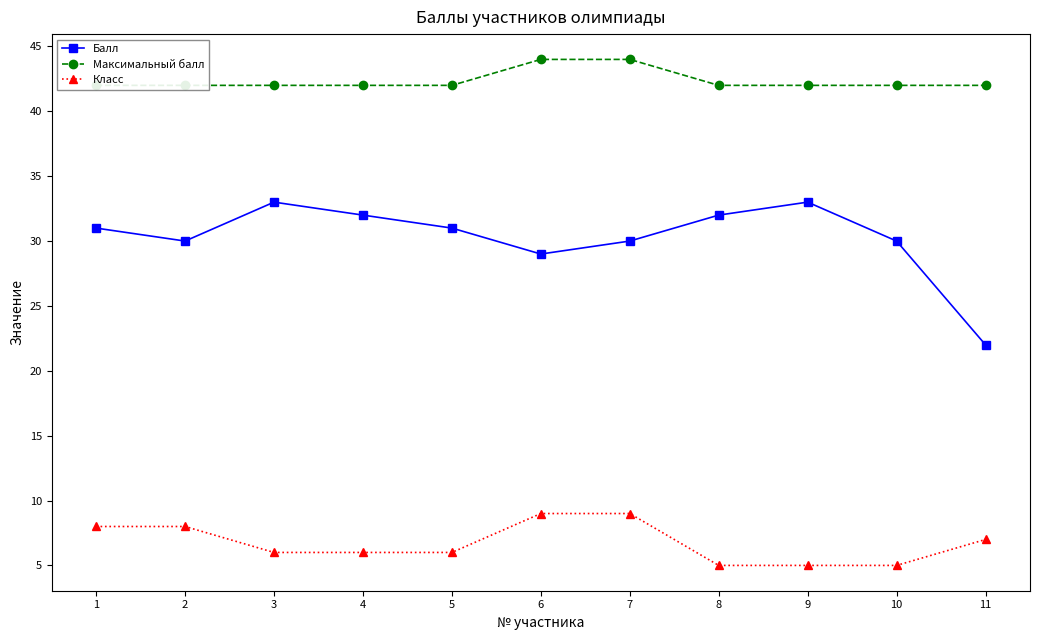

True or false: Класс has more than 1 interior local peaks.

False